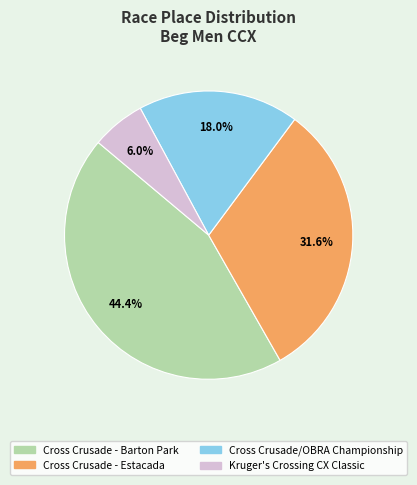

Is it true that Cross Crusade - Barton Park is 59% of the pie?

False